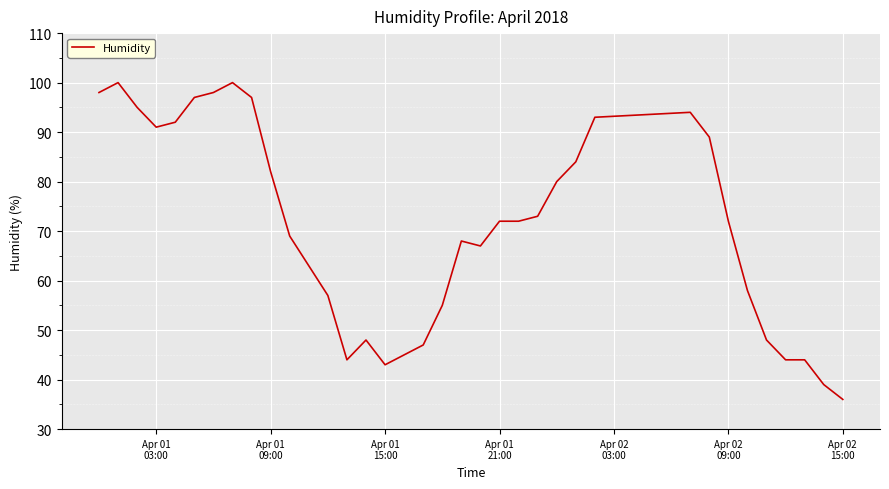

Does the chart display data point markers on the line(s)?

No